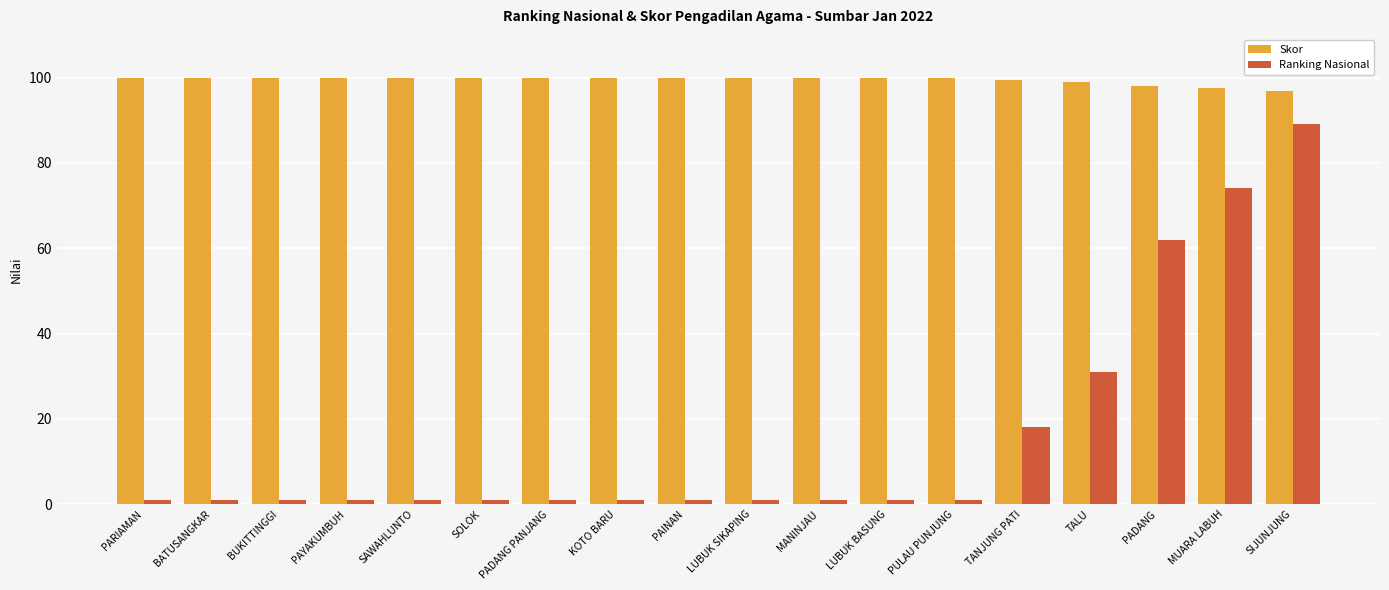

How many bars are there in each group?

2